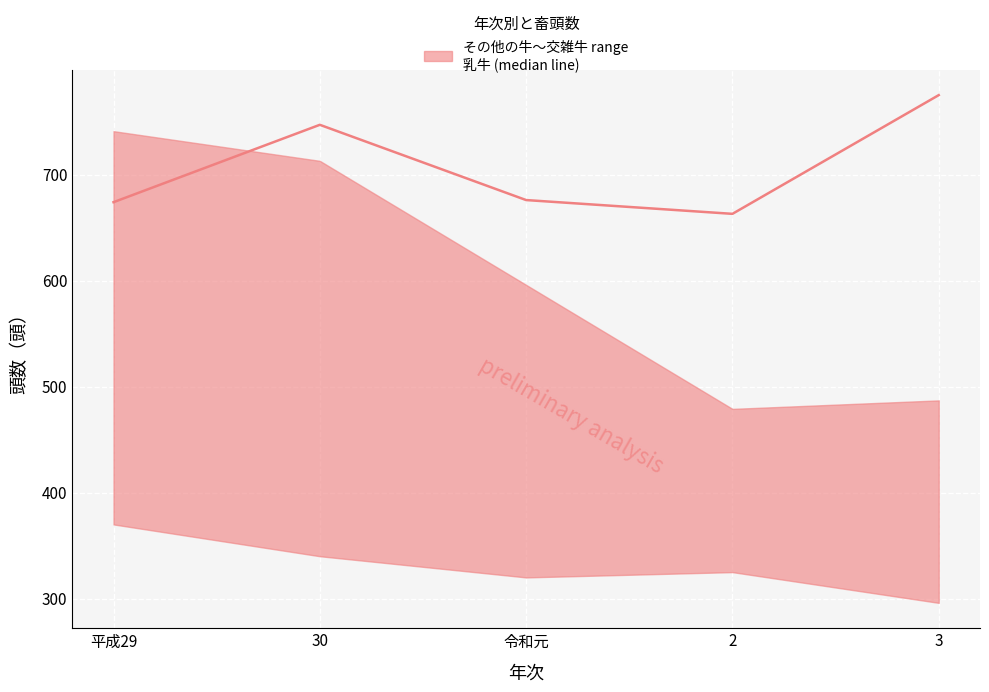

Where is the first local maximum?

30